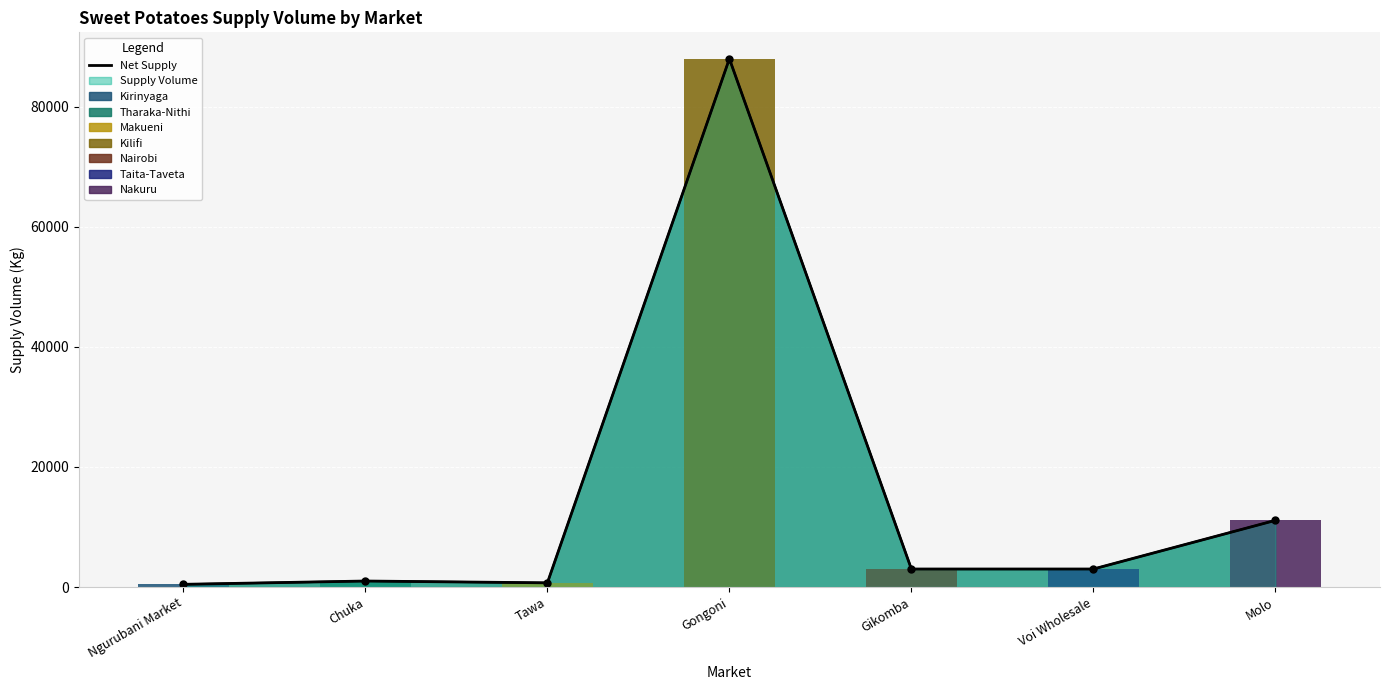

What is the difference between the second highest and second lowest values?

10400